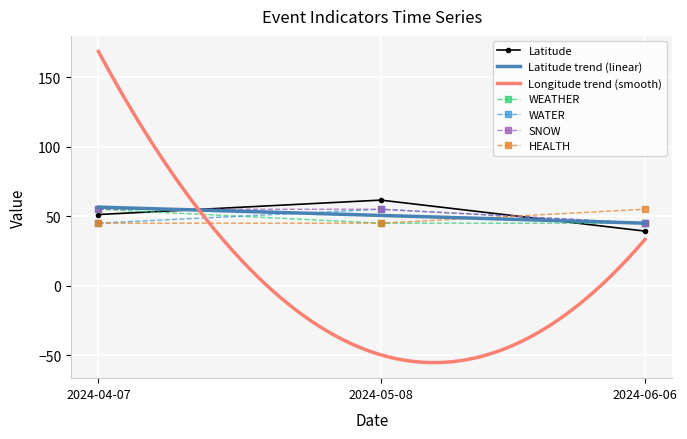

What is the value of the SNOW point at the 3rd from the left?

45.0